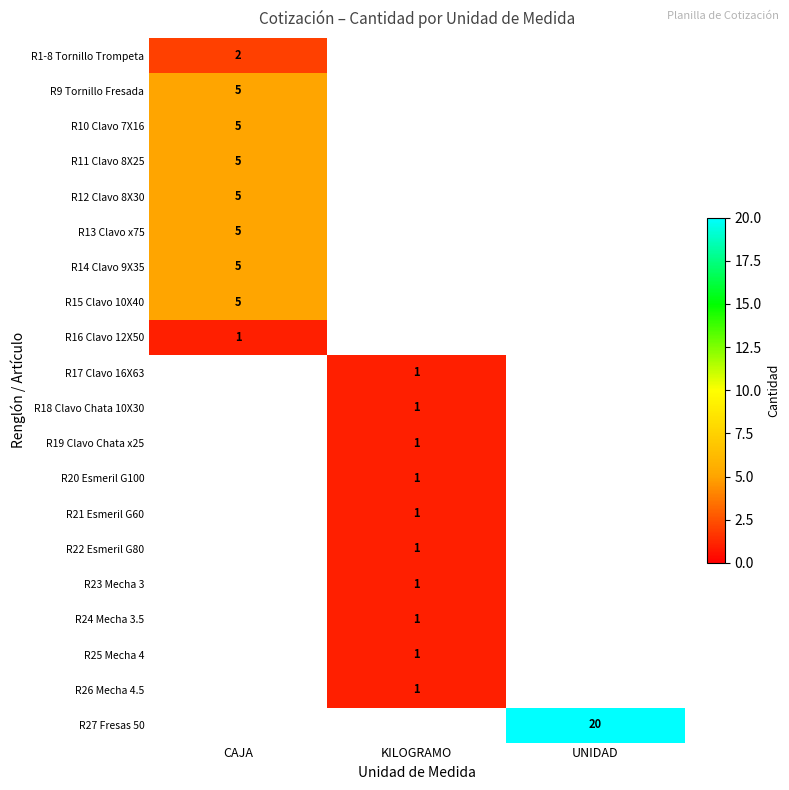

True or false: R25 Mecha 4 has a value of 1 at KILOGRAMO.

True